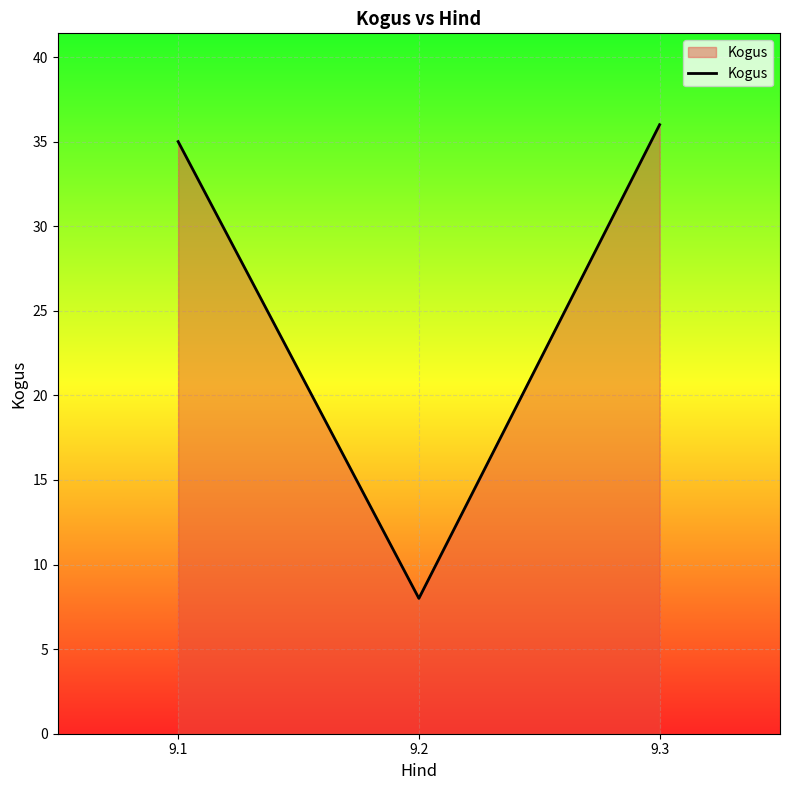

What is the greatest value displayed?

36